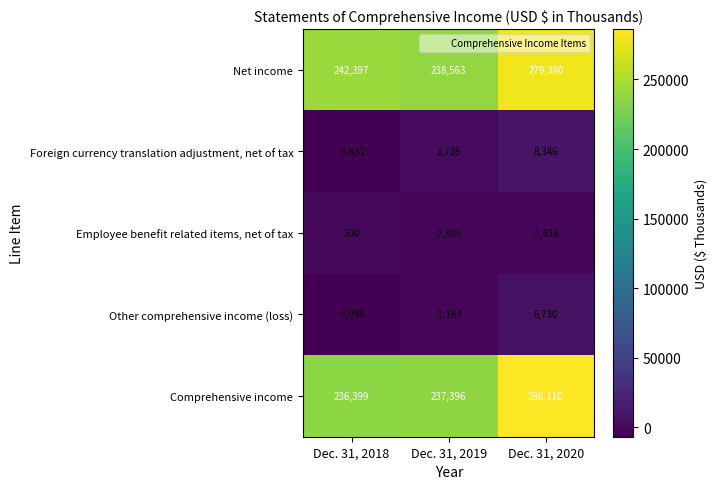

Which category has the lowest value in the Employee benefit related items, net of tax series?

Dec. 31, 2019